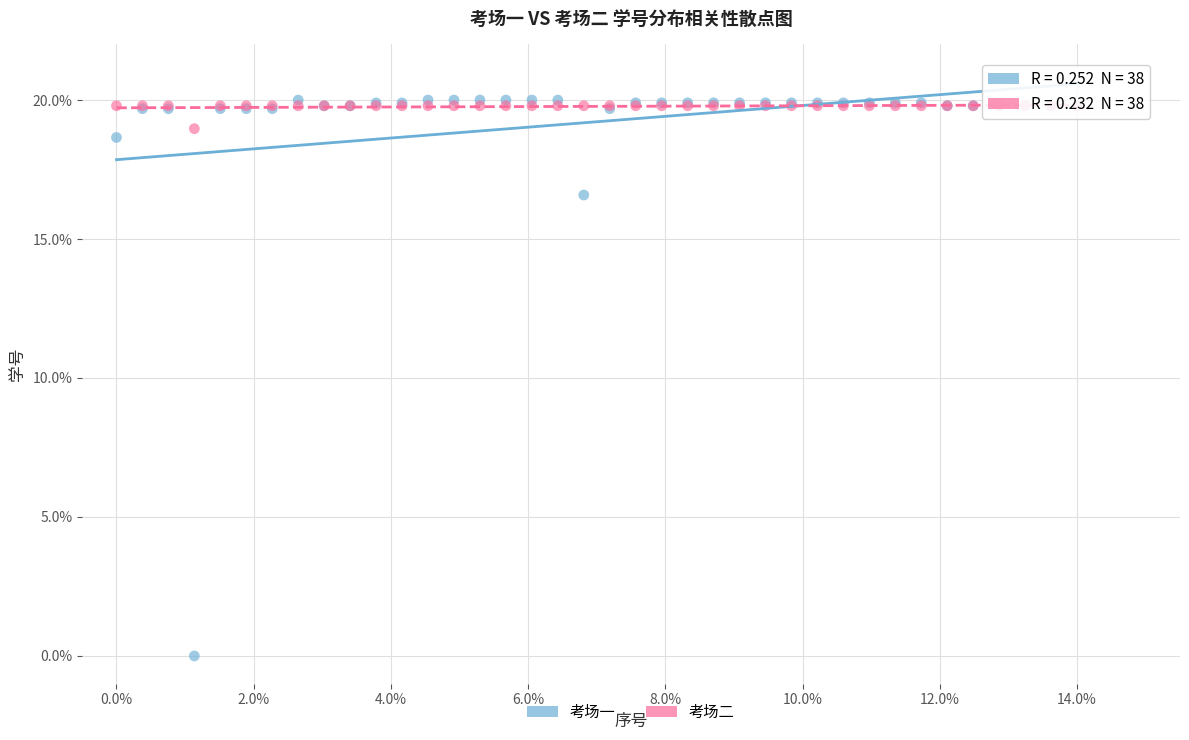

In the 考场一 series, what Y value is closest to 10?

16.6